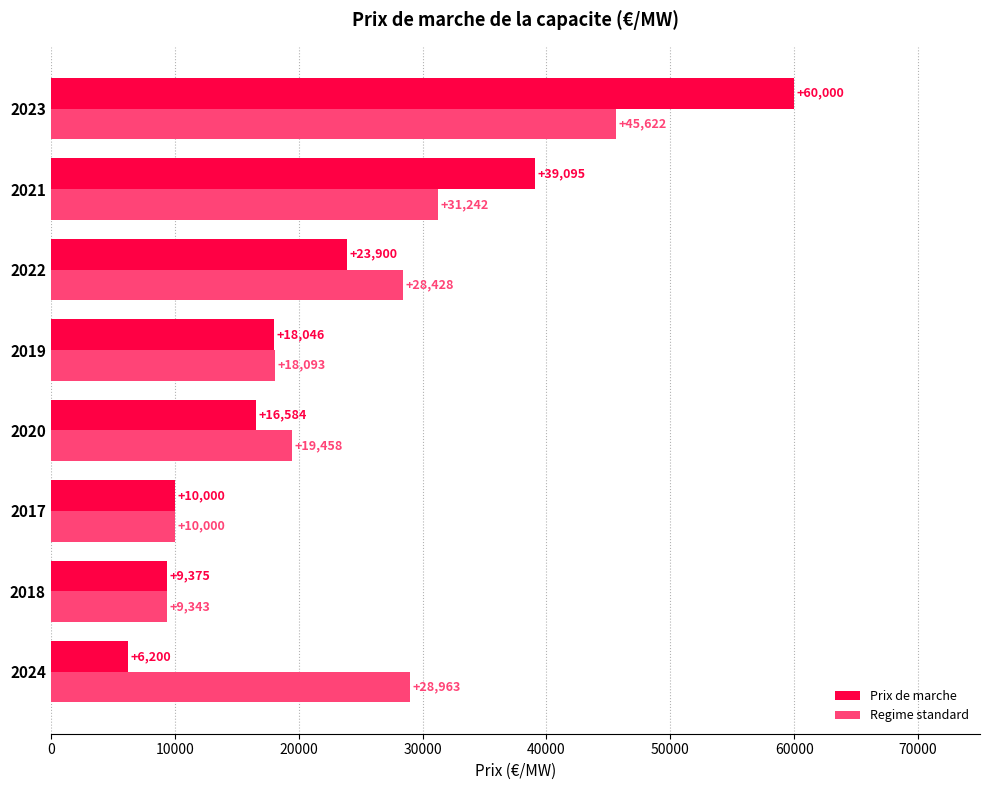

Which category has the highest value in the Regime standard series?

2023